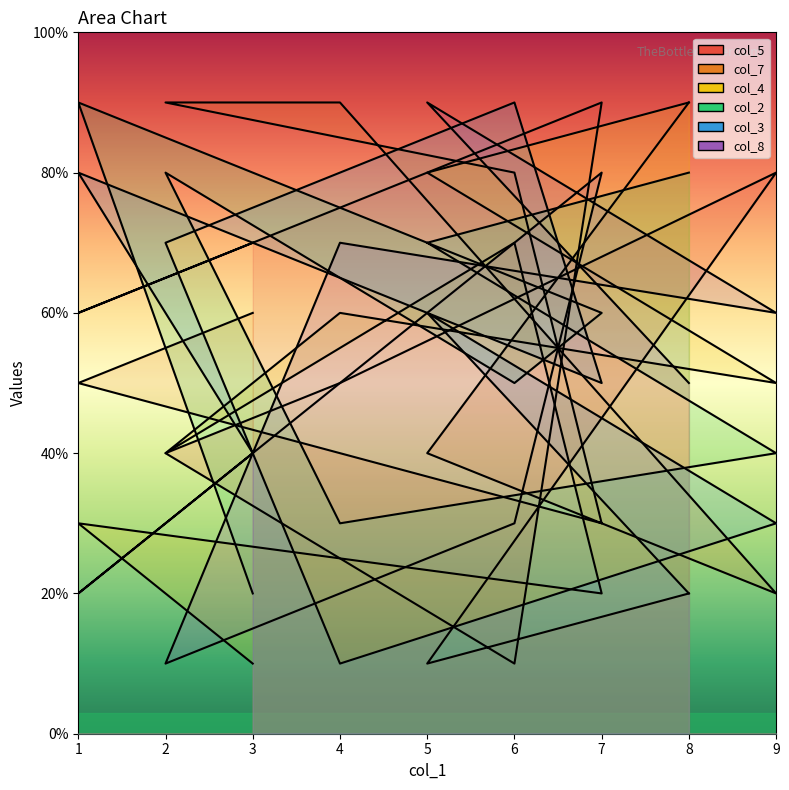

At which category does the chart reach its minimum across all series?

5